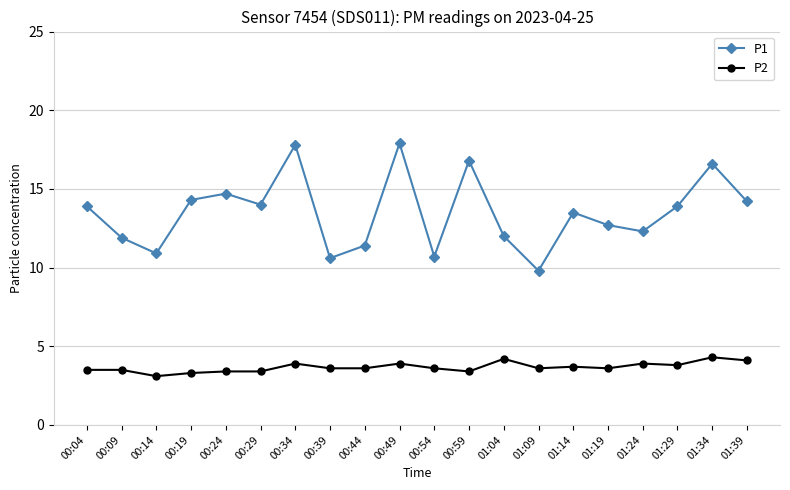

True or false: P1 and P2 cross at least once.

False